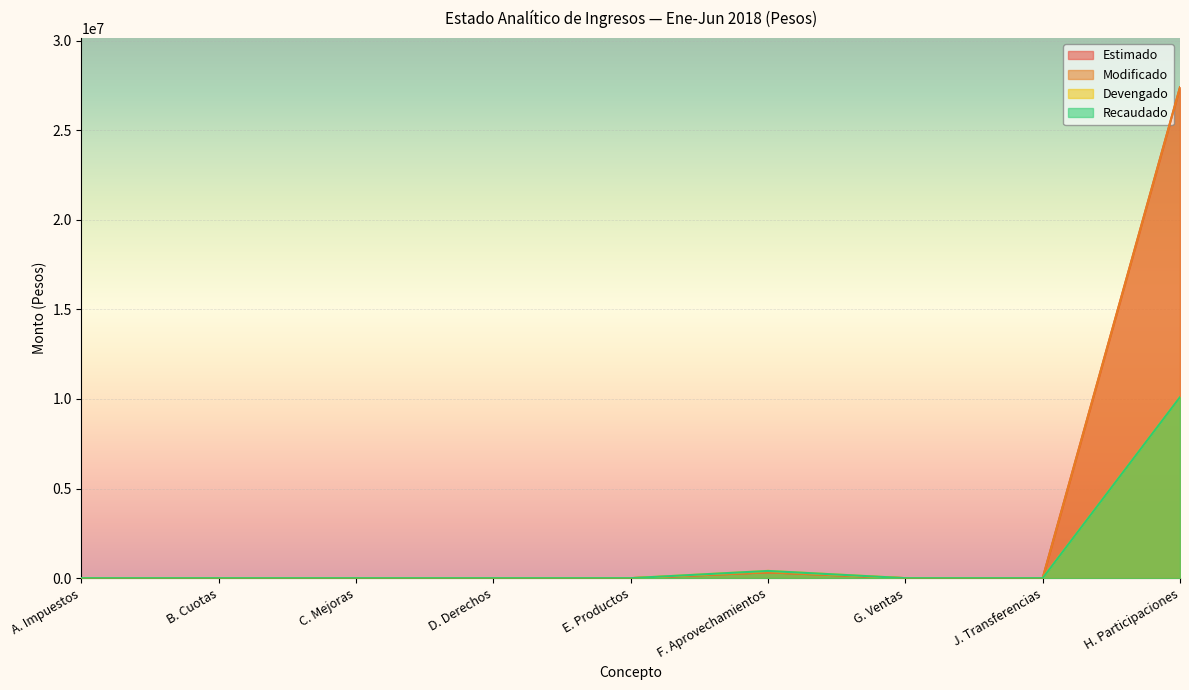

What is the difference between the second highest and minimum values in the Recaudado series?

402430